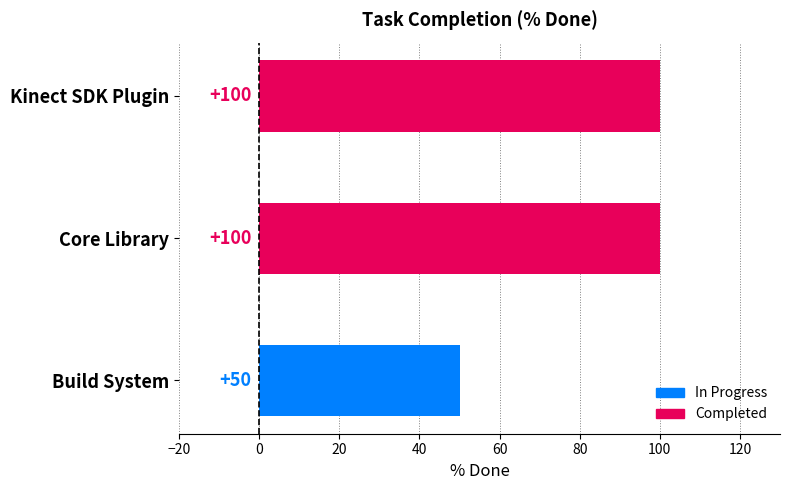

What is the smallest value displayed?

50